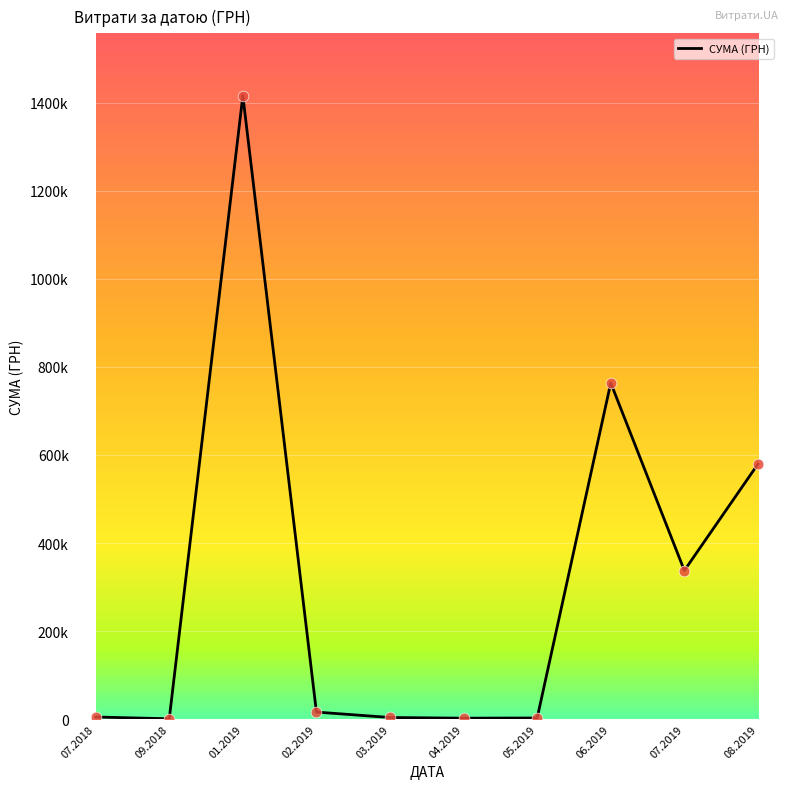

Does the chart have visible grid lines?

Yes